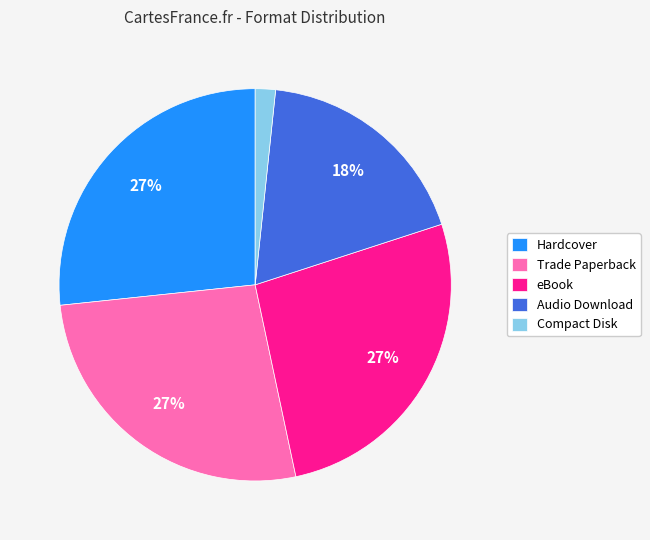

To the nearest percent, what portion does Hardcover represent?

27%